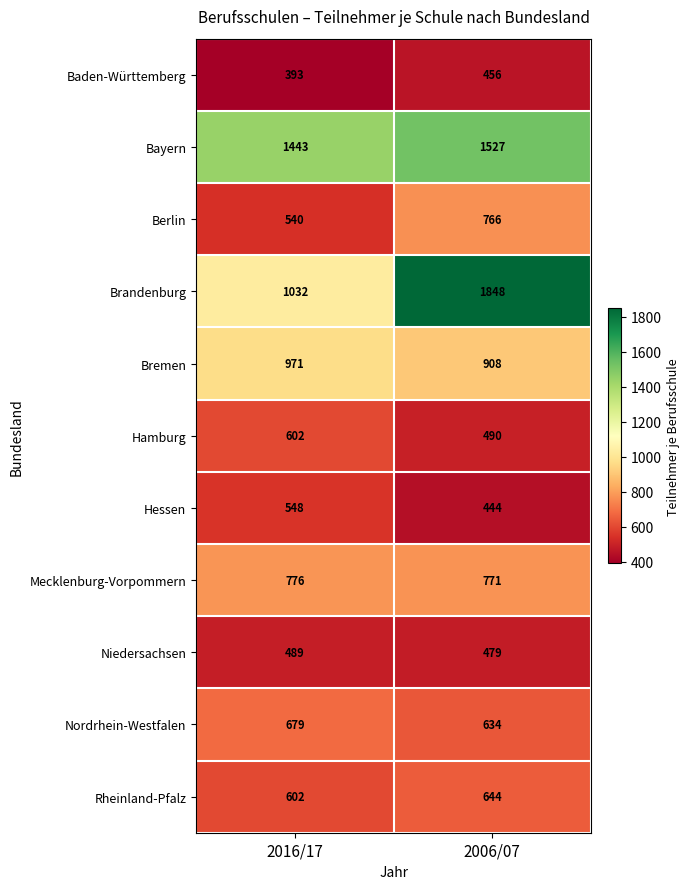

Reading left to right, extract all data points from this chart.

Baden-Württemberg: 2016/17=393	2006/07=456
Bayern: 2016/17=1443	2006/07=1527
Berlin: 2016/17=540	2006/07=766
Brandenburg: 2016/17=1032	2006/07=1848
Bremen: 2016/17=971	2006/07=908
Hamburg: 2016/17=602	2006/07=490
Hessen: 2016/17=548	2006/07=444
Mecklenburg-Vorpommern: 2016/17=776	2006/07=771
Niedersachsen: 2016/17=489	2006/07=479
Nordrhein-Westfalen: 2016/17=679	2006/07=634
Rheinland-Pfalz: 2016/17=602	2006/07=644